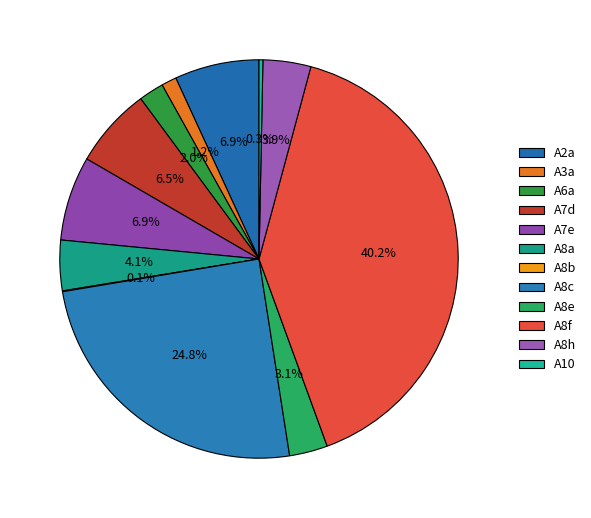

To the nearest percent, what is the average slice percentage?

8%